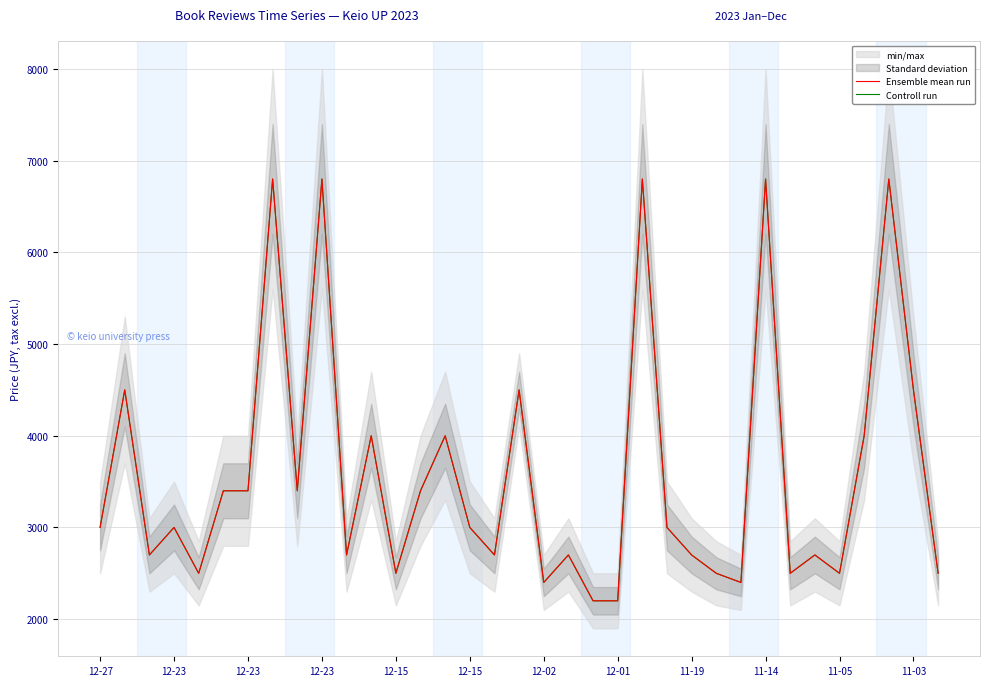

How many series are shown in this chart?

2